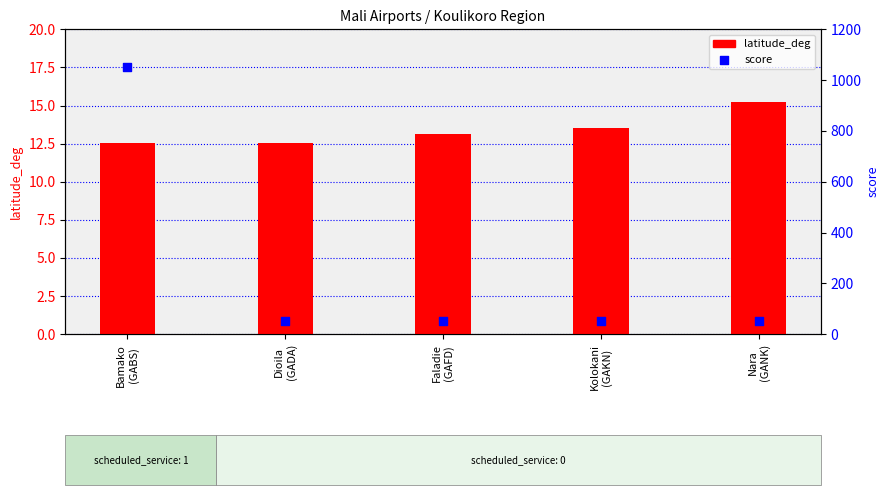

What are all the series names shown in the legend?

latitude_deg, score